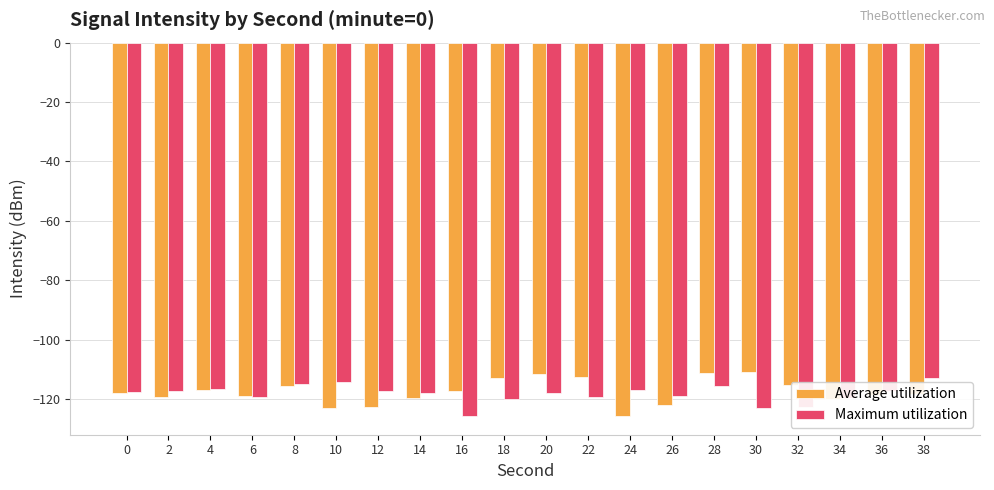

What is the value of the Maximum utilization bar at the 20th from the left?

-112.8